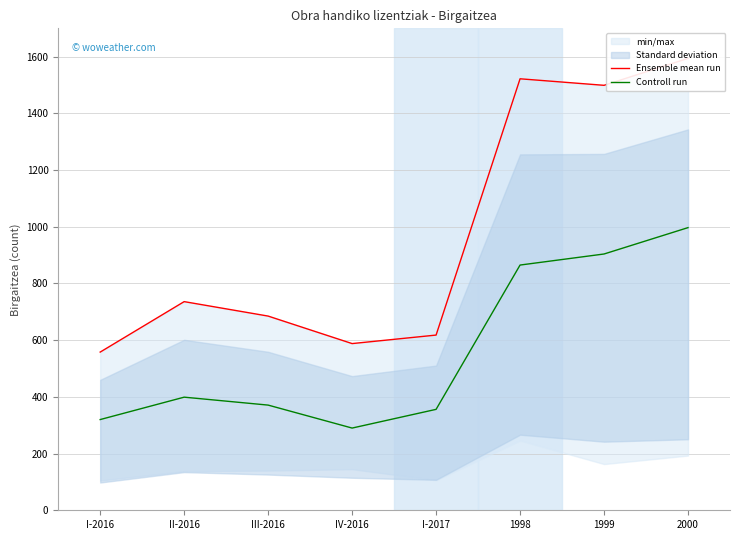

How many lines are shown in the chart?

2